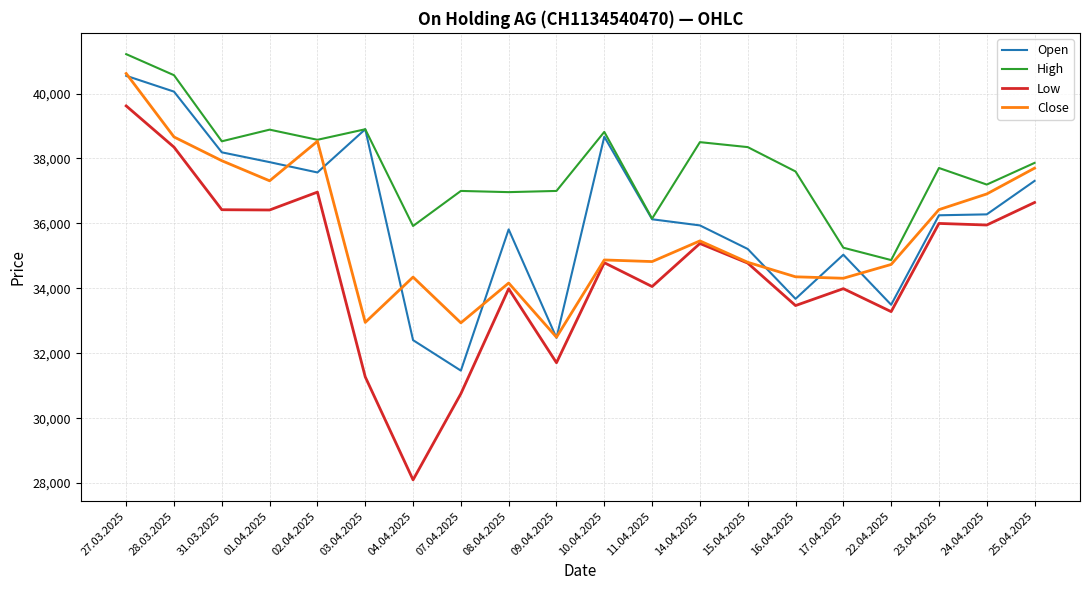

What is the approximate value of High at 17.04.2025?

35251